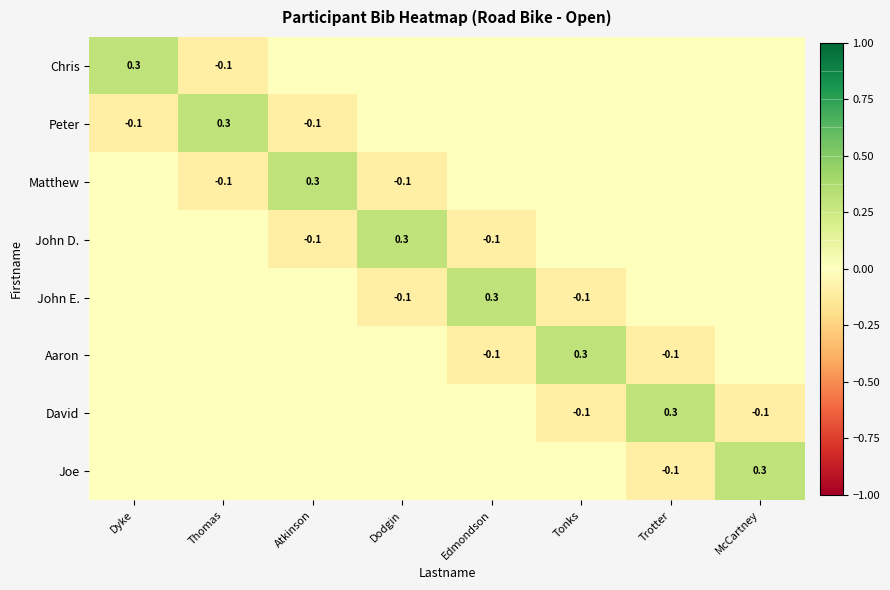

Count the Matthew values in the range 0 to 1.

6